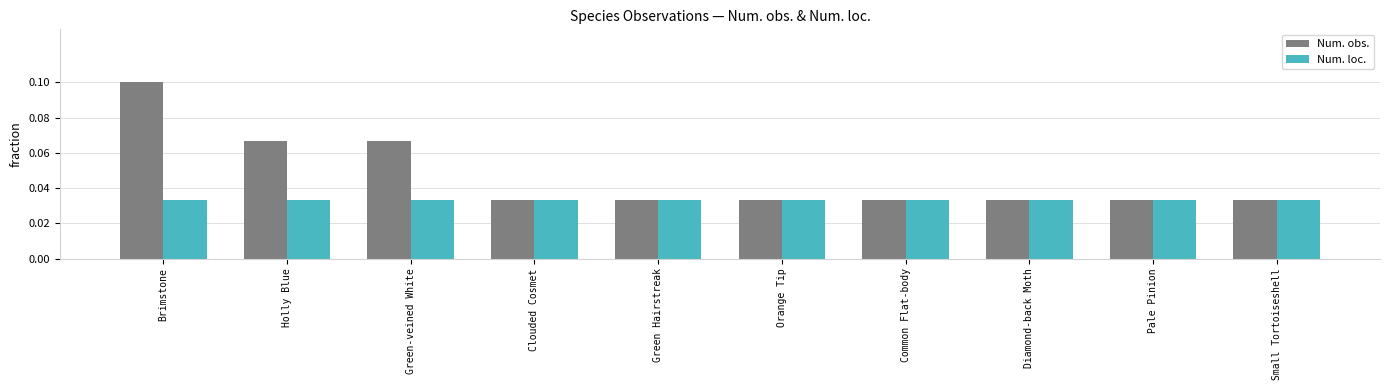

At Green-veined White, list the series in order from largest to smallest.

Num. obs., Num. loc.